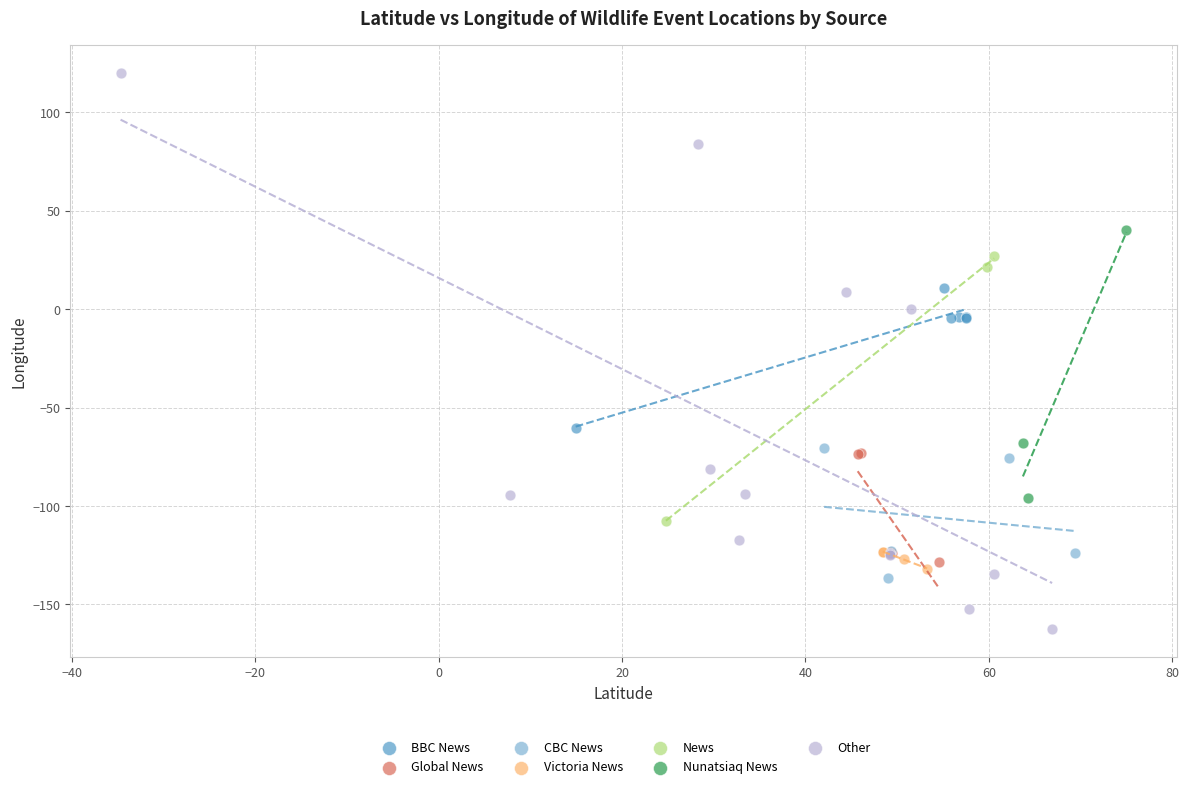

Which series reaches the minimum Y coordinate?

Other